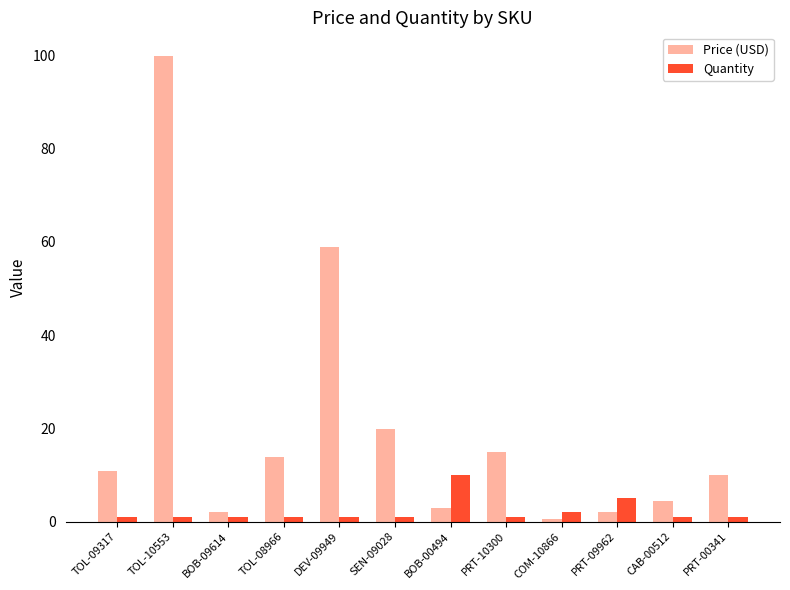

What is the label of the 5th bar from the left?

DEV-09949